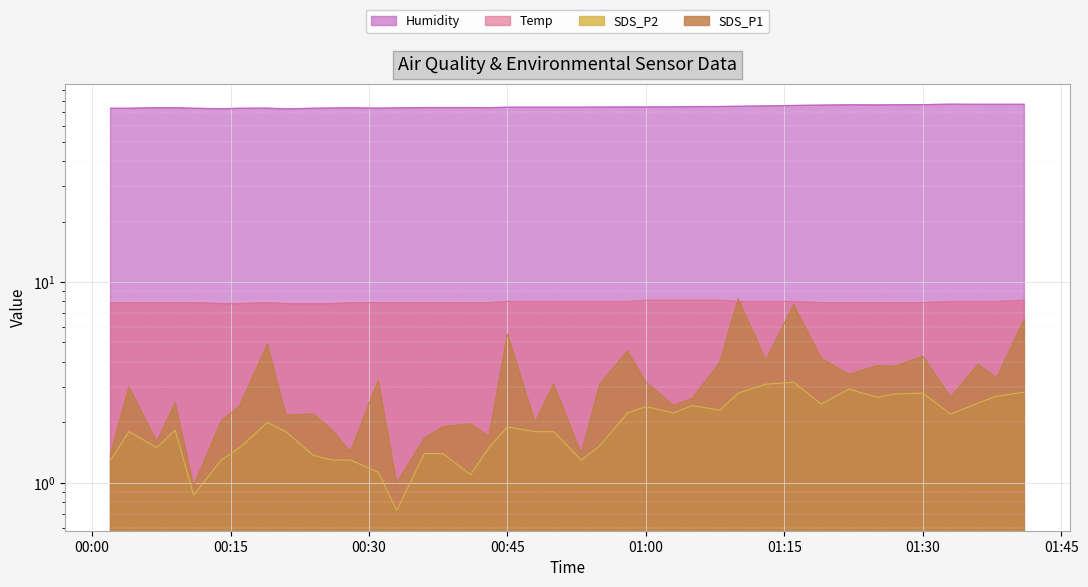

What is the difference between the maximum and minimum values in the Humidity series?

4.0